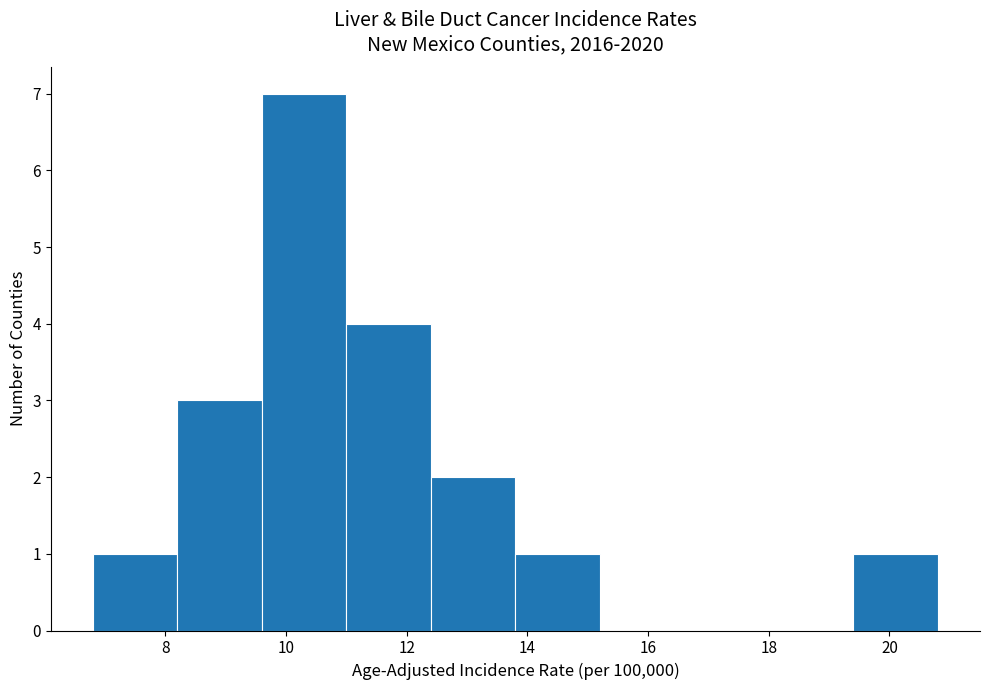

Reading left to right, transcribe this chart: for each bar, give the range it covers on the x-axis and its height. The values are not printed on the chart, so give them approximately, as read against the axis.

6.8 to 8.2: 1
8.2 to 9.6: 3
9.6 to 11.0: 7
11.0 to 12.4: 4
12.4 to 13.8: 2
13.8 to 15.2: 1
15.2 to 16.6: 0
16.6 to 18.0: 0
18.0 to 19.4: 0
19.4 to 20.8: 1